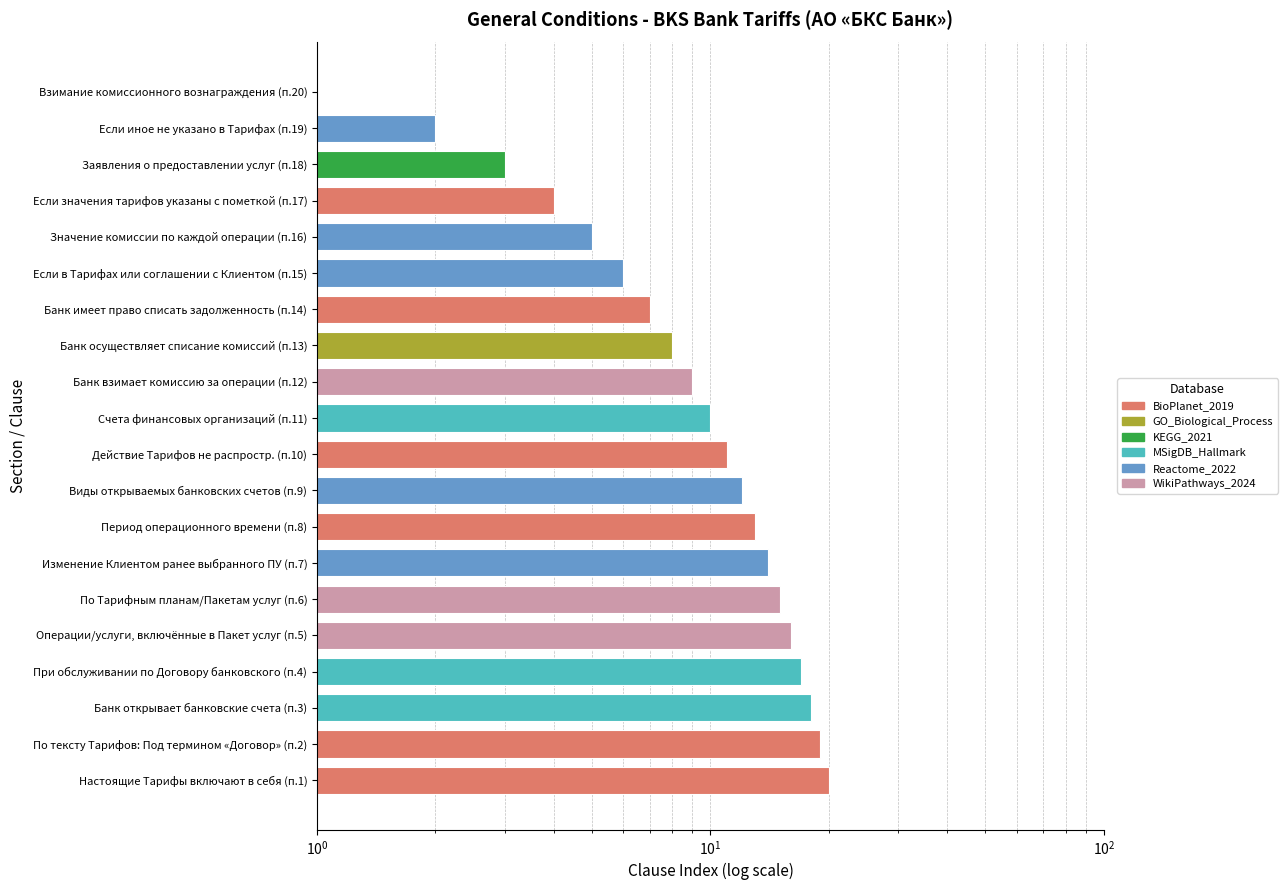

What is the approximate value at Если иное не указано в Тарифах (п.19)?

2